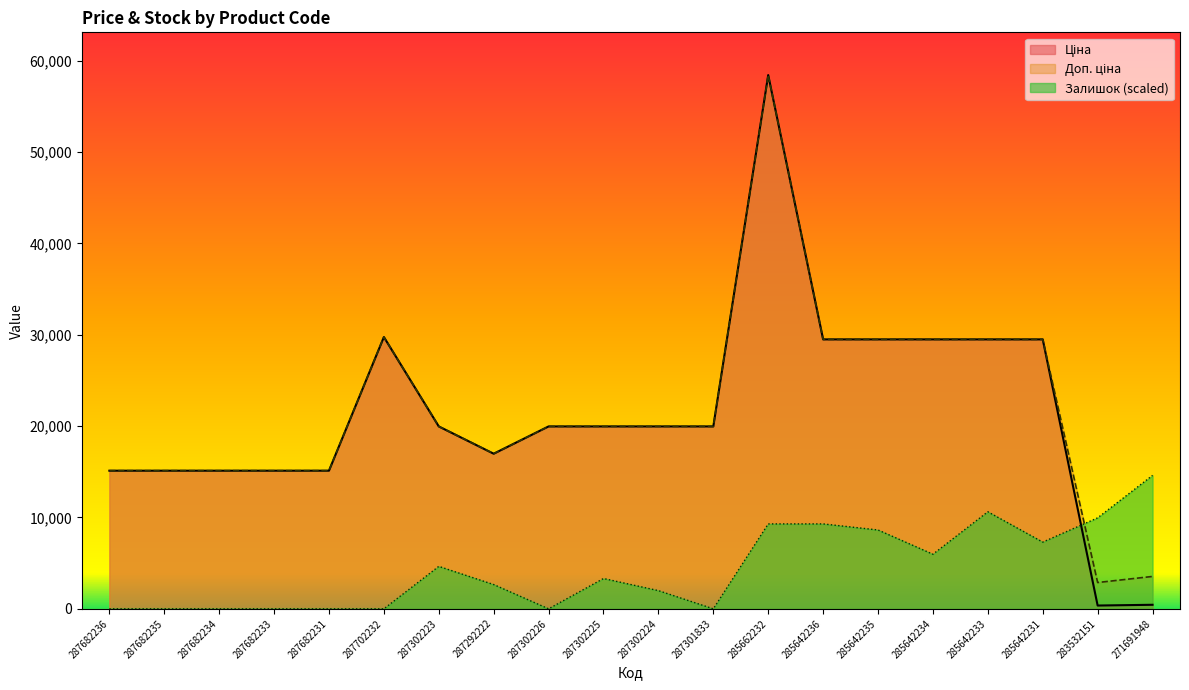

What are all the series names shown in the legend?

Ціна, Доп. ціна, Залишок